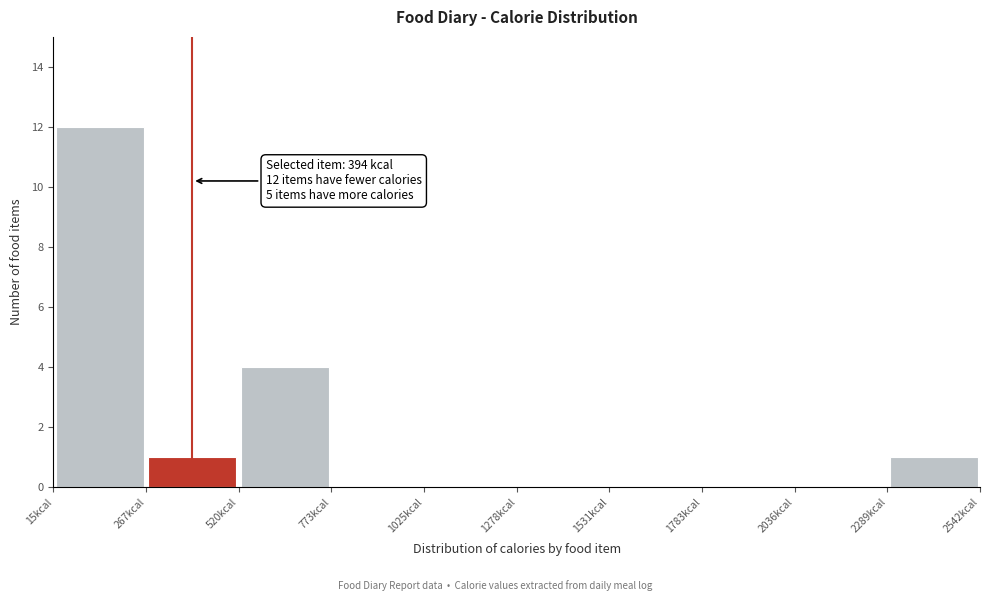

Over which range of the x-axis is the bar tallest?

0 to 250